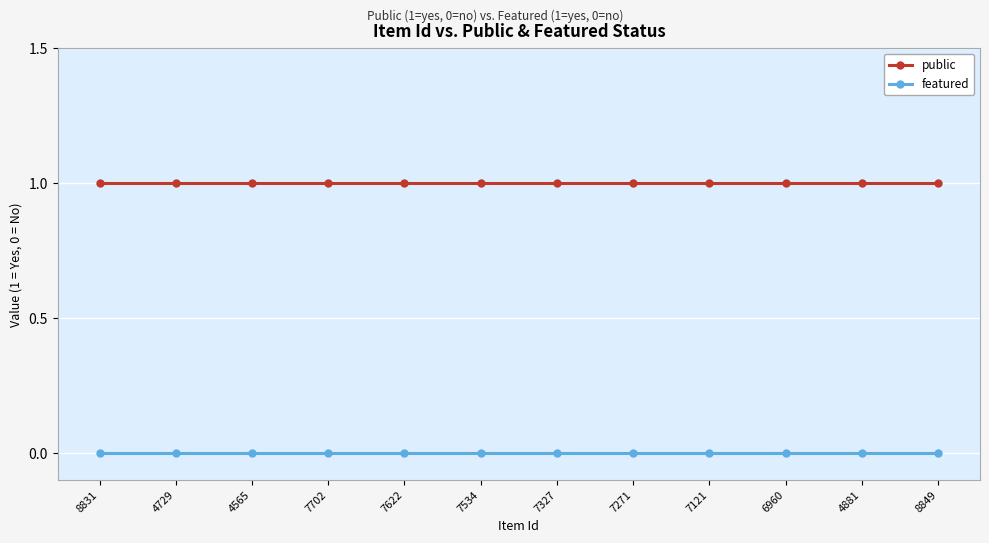

True or false: public and featured cross at least once.

False